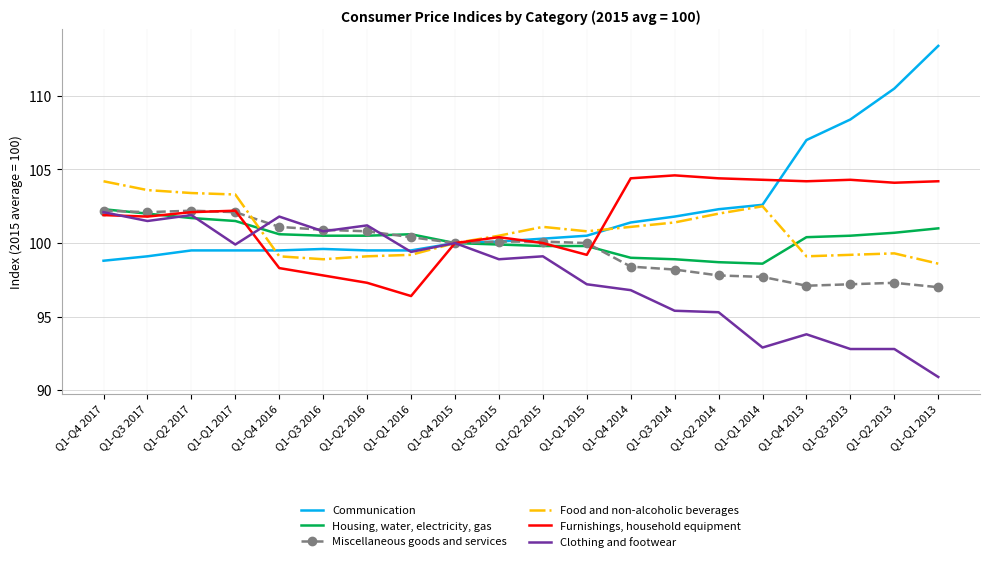

What are all the series names shown in the legend?

Communication, Housing, water, electricity, gas, Miscellaneous goods and services, Food and non-alcoholic beverages, Furnishings, household equipment, Clothing and footwear